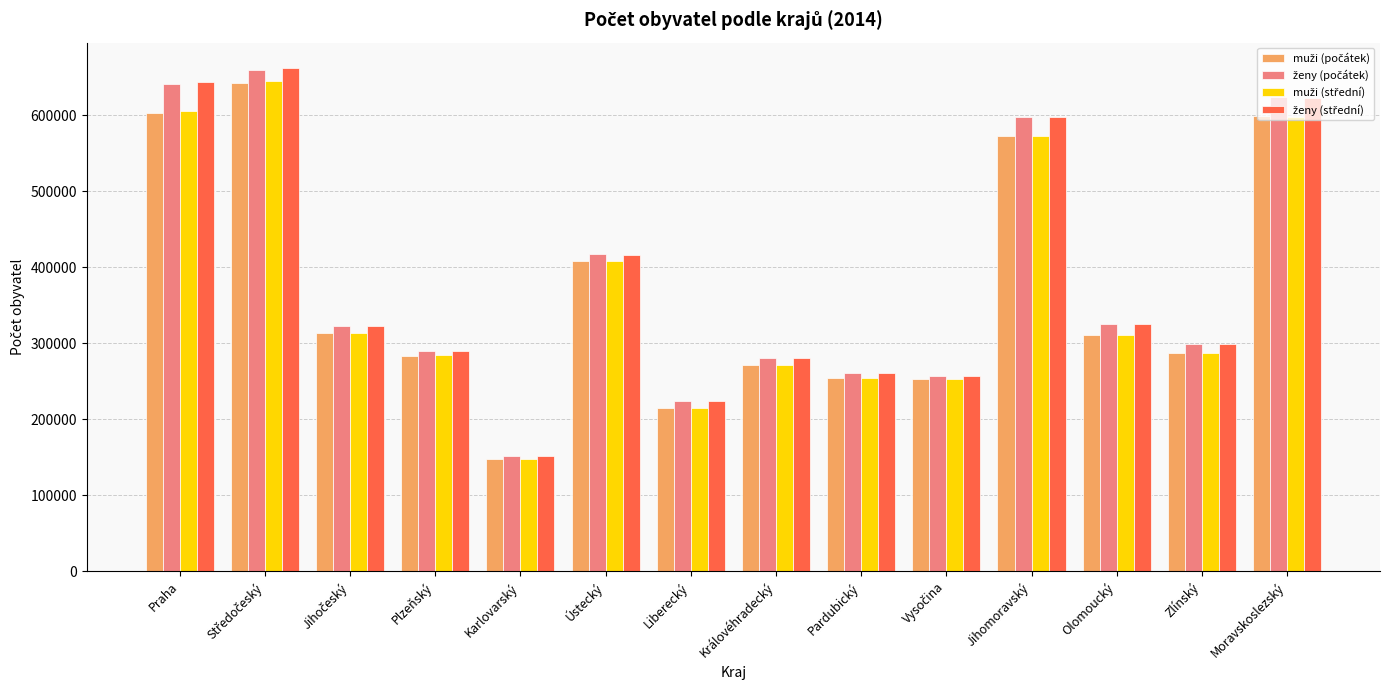

What is the total value across all series at Jihomoravský?

2340544